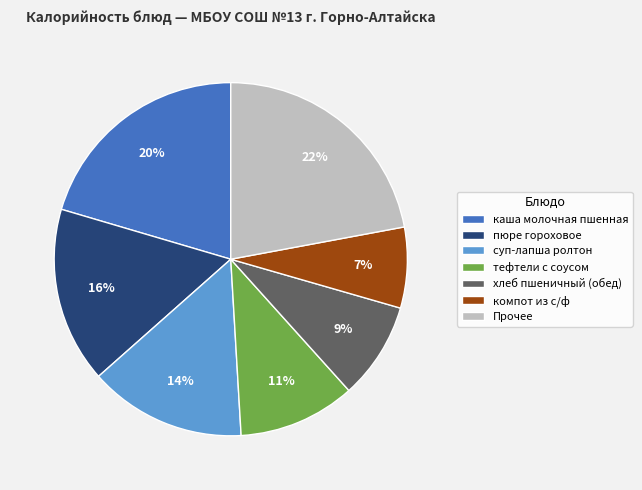

Combined, do хлеб пшеничный (обед) and каша молочная пшенная account for over 50%?

No